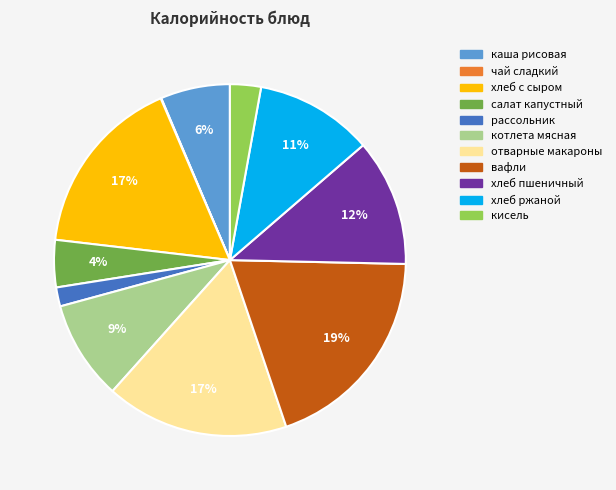

Is it true that хлеб с сыром is 17% of the pie?

True